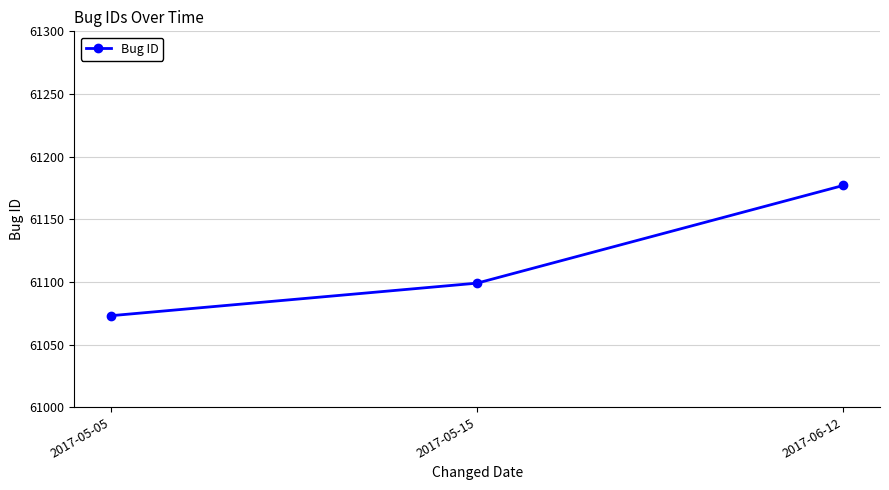

What is the difference between the second highest and minimum values?

26